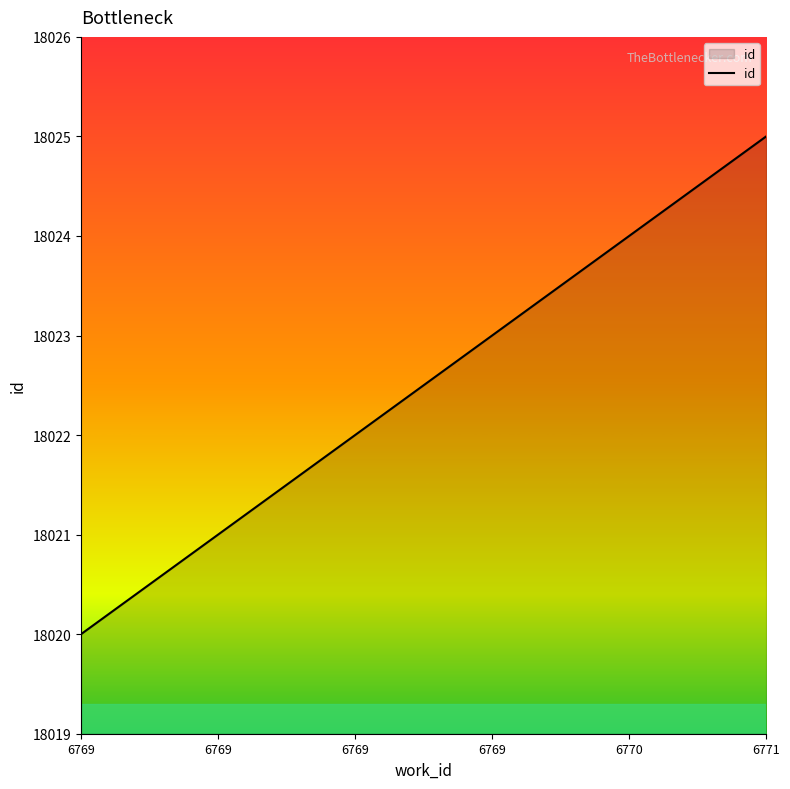

What is the greatest value displayed?

18025